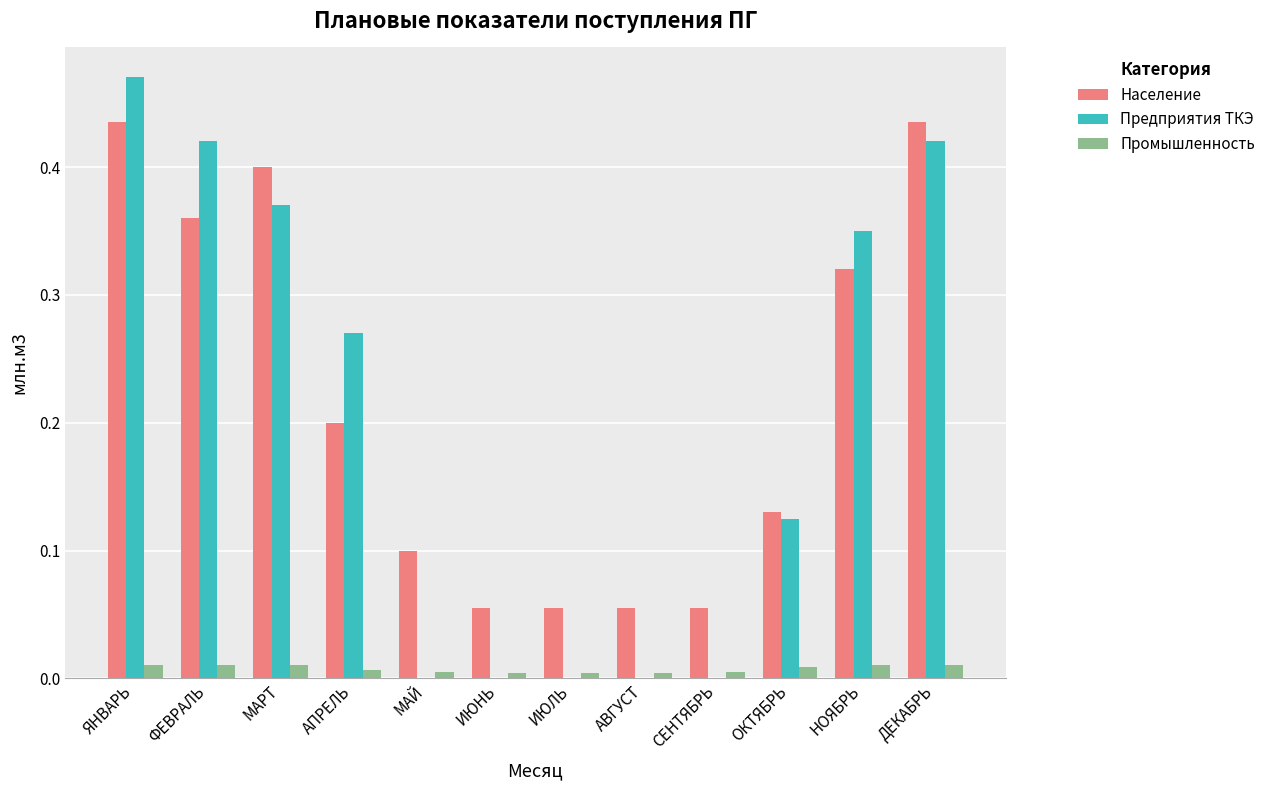

Which series has the largest range (max minus min)?

Предприятия ТКЭ